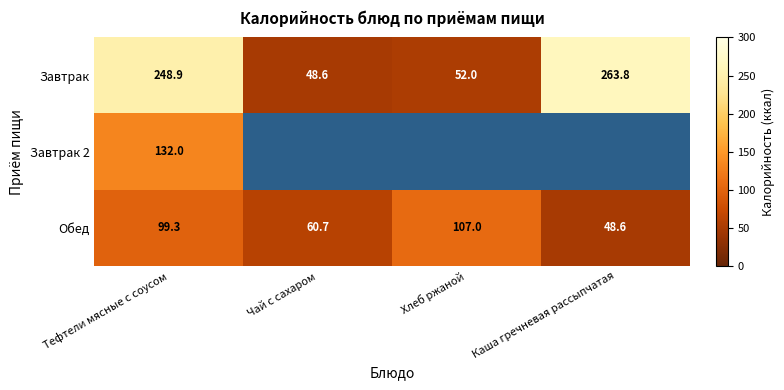

What is the approximate value of Завтрак at Каша гречневая рассыпчатая?

263.8